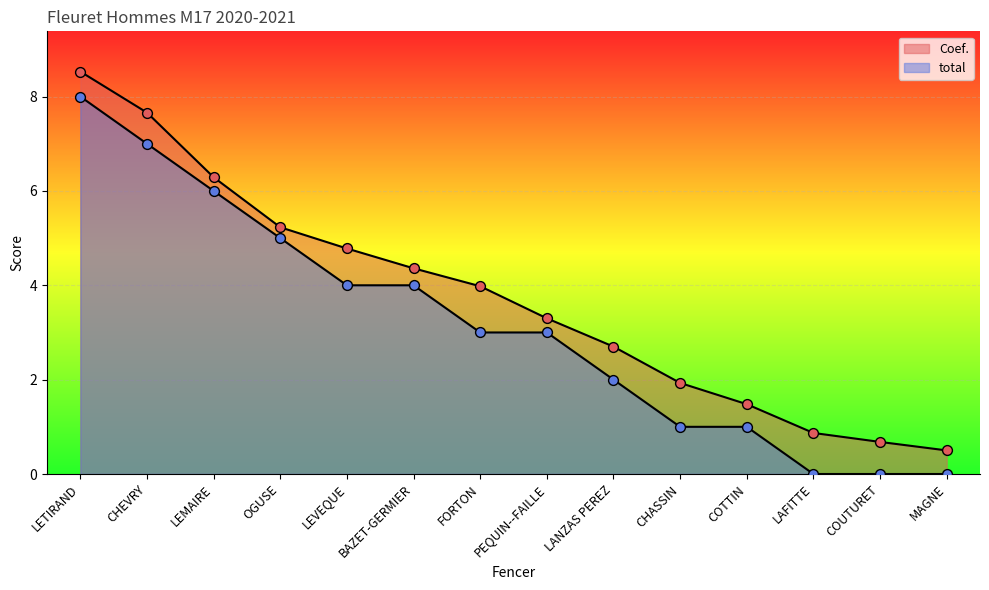

Which series has the largest total across all categories?

Coef.